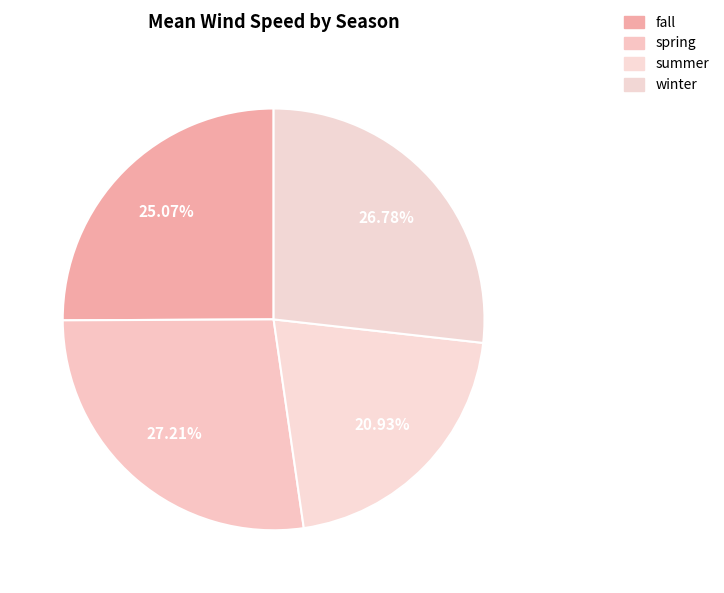

Count the number of slices in the pie.

4